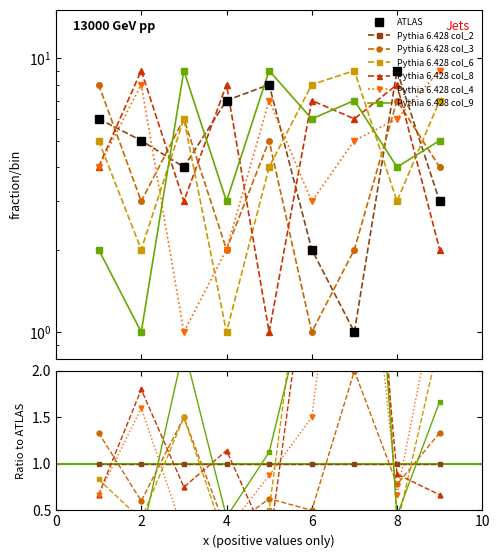

Where does the col_4 series first go above 5?

2